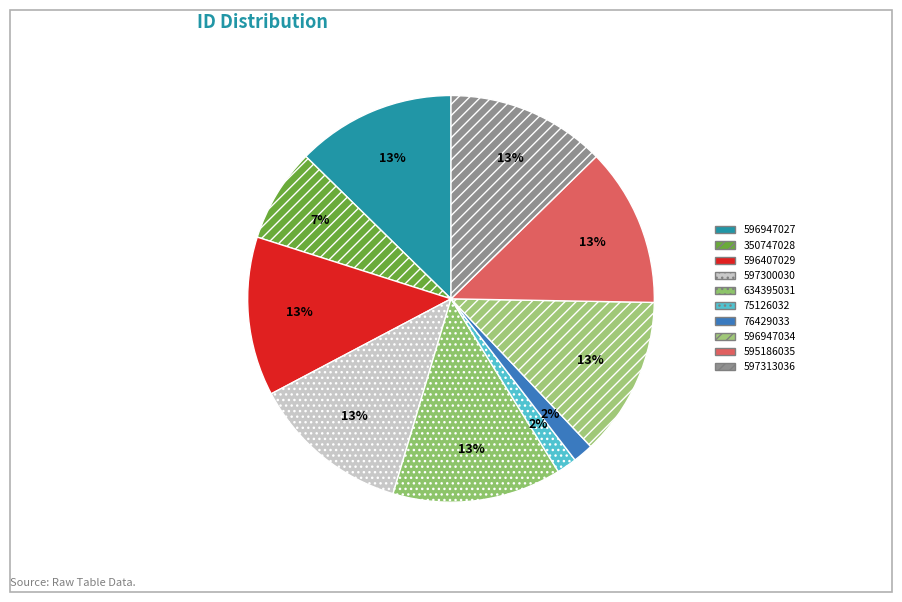

Is there a majority slice in this chart?

No